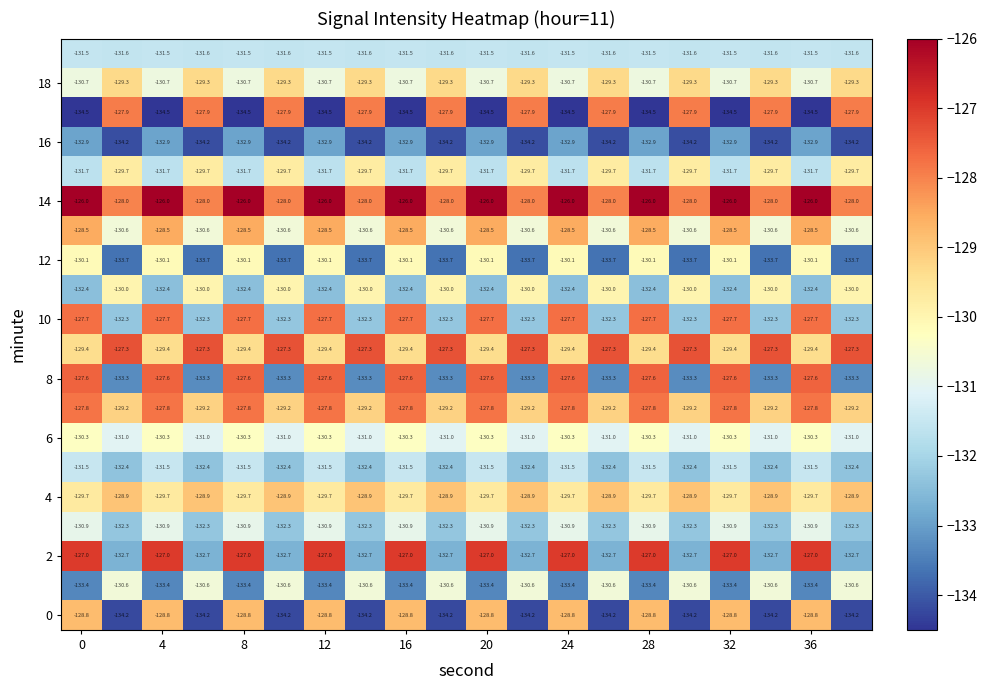

At how many categories does at least one series exceed -133?

20